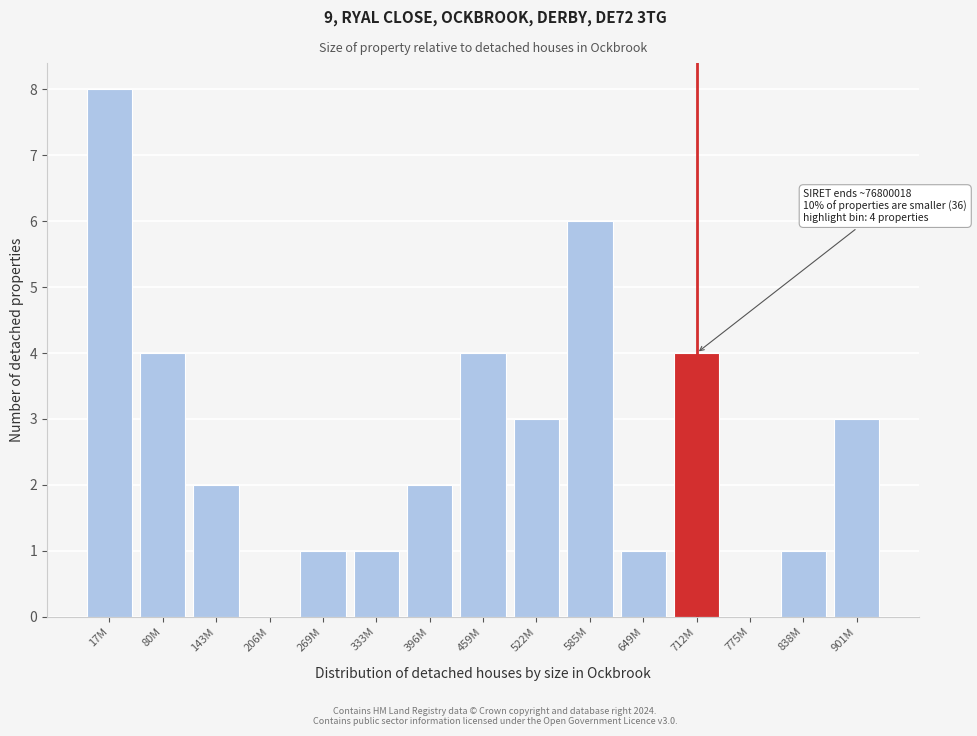

Reading left to right, list all the values displayed in this chart.

17M=8	80M=4	143M=2	206M=0	269M=1	333M=1	396M=2	459M=4	522M=3	585M=6	649M=1	712M=4	775M=0	838M=1	901M=3